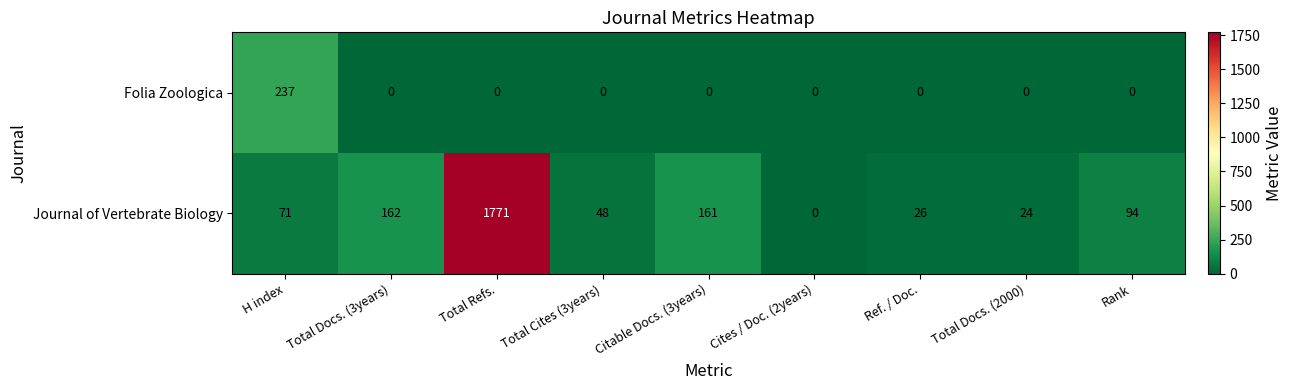

How many series are shown in this chart?

2